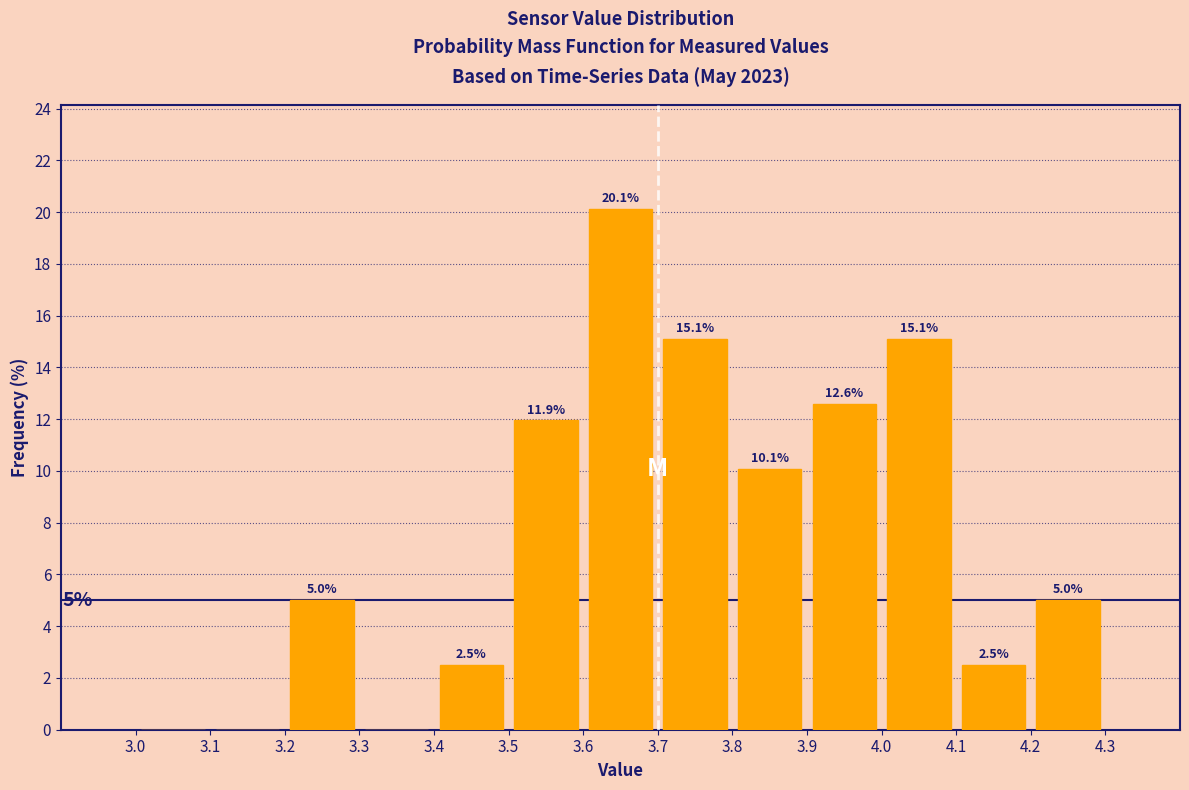

Which range on the x-axis has the tallest bar?

3.6 to 3.7